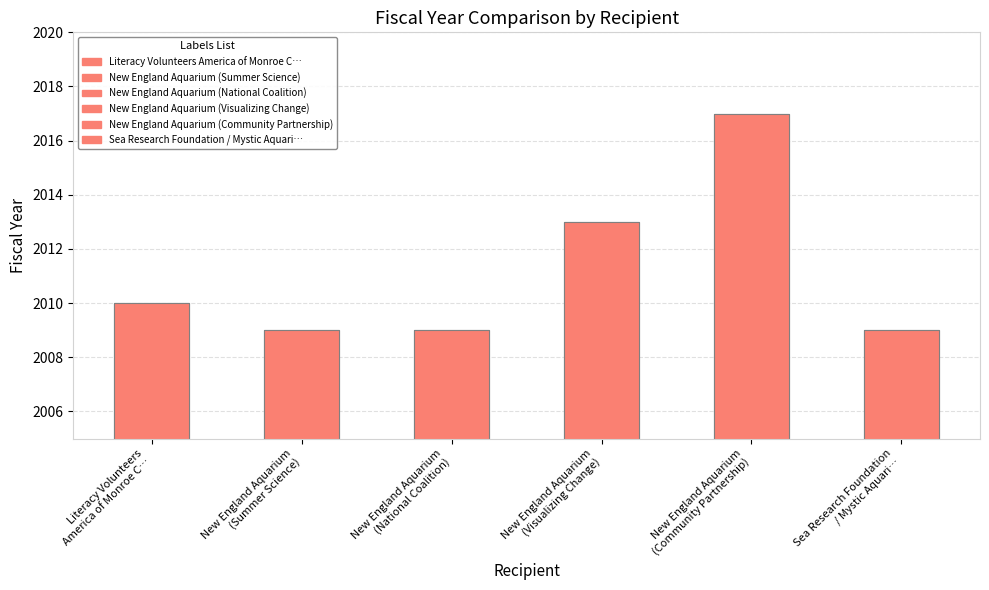

What is the change in value from New England Aquarium
(Visualizing Change) to Sea Research Foundation
/ Mystic Aquari…?

-4